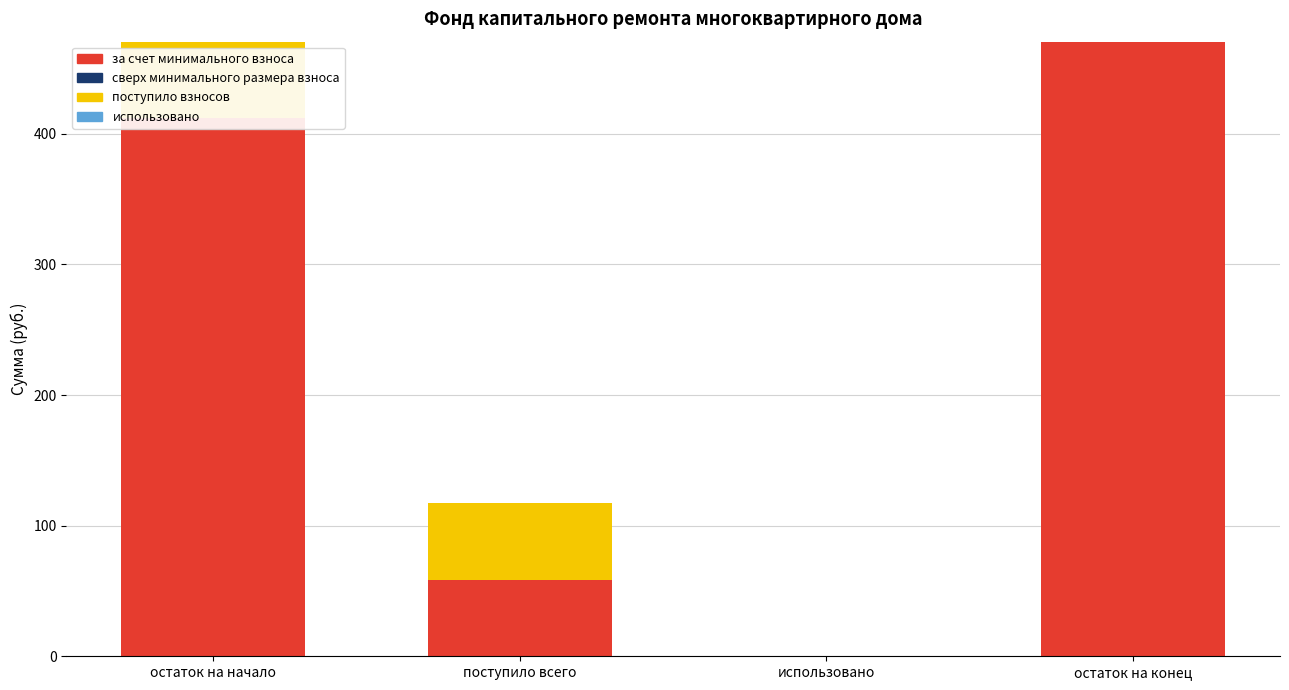

How many values in the за счет минимального взноса series exceed 411?

2